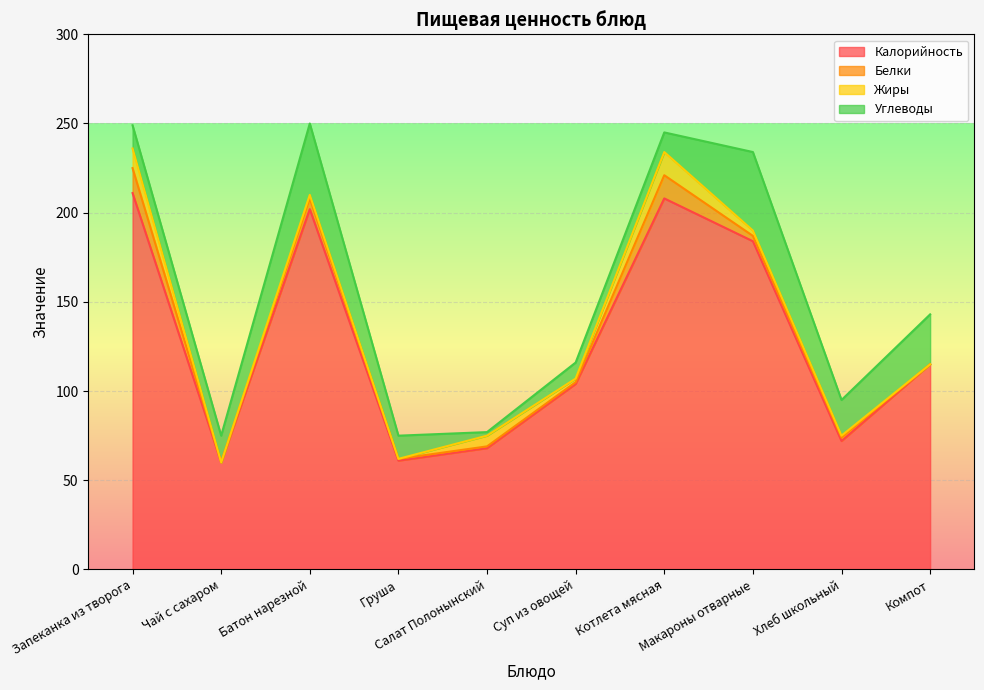

True or false: Калорийность and Углеводы intersect in this chart.

False